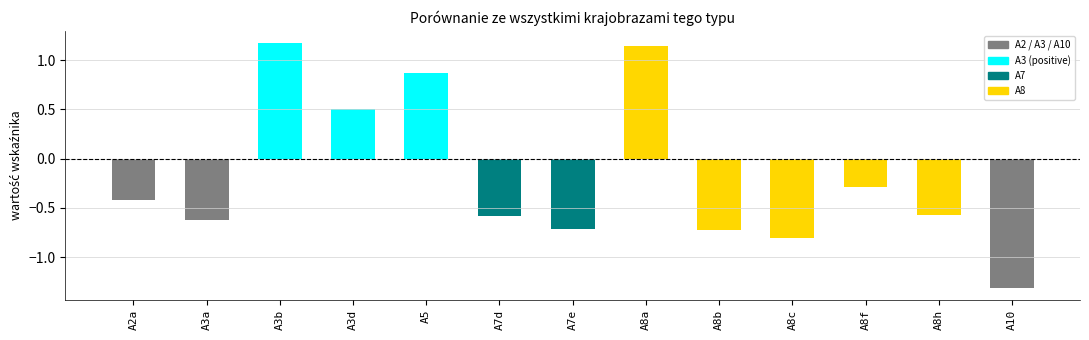

Which category has the lowest value across all series?

A10